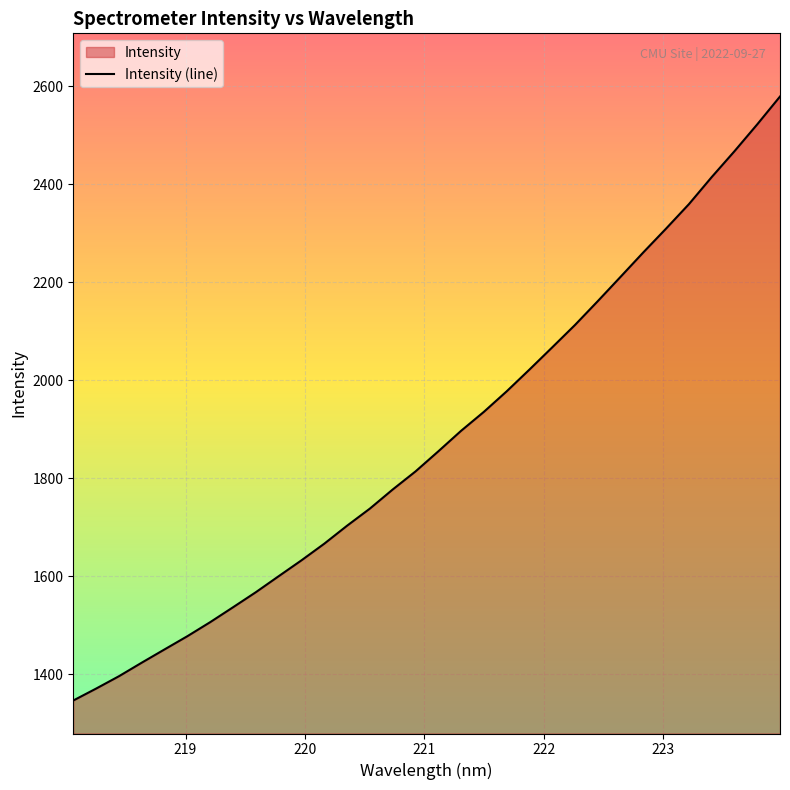

What is the difference between the maximum and minimum values?

1232.4